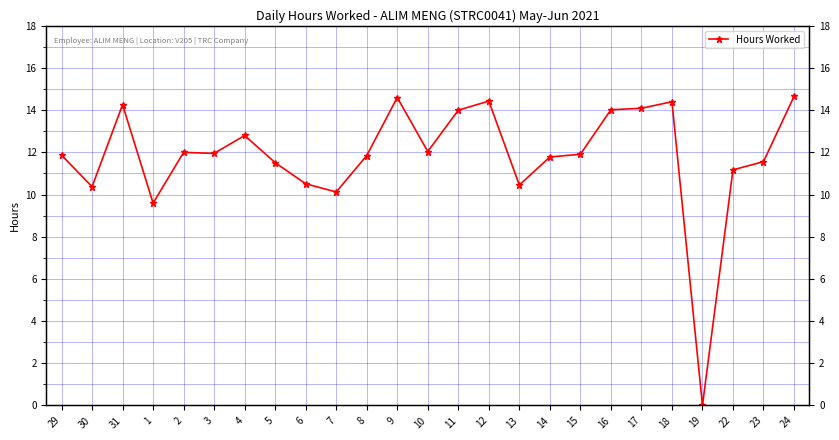

How many points are lower than both their immediate neighbors (excluding endpoints)?

7